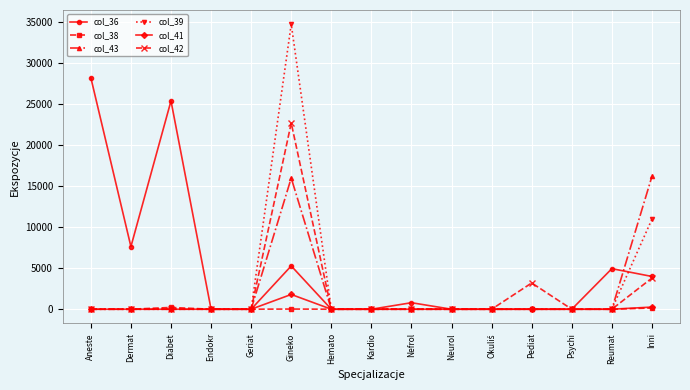

Which series has the largest range (max minus min)?

col_39